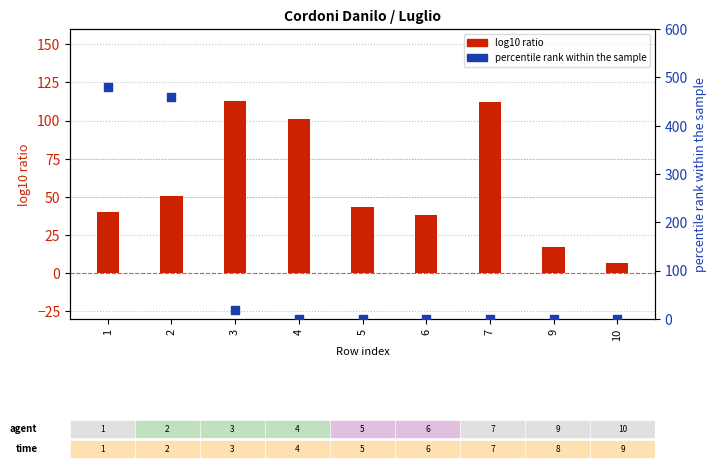

Is the value of log10 ratio at 7 greater than the value of percentile rank within the sample at 1?

No